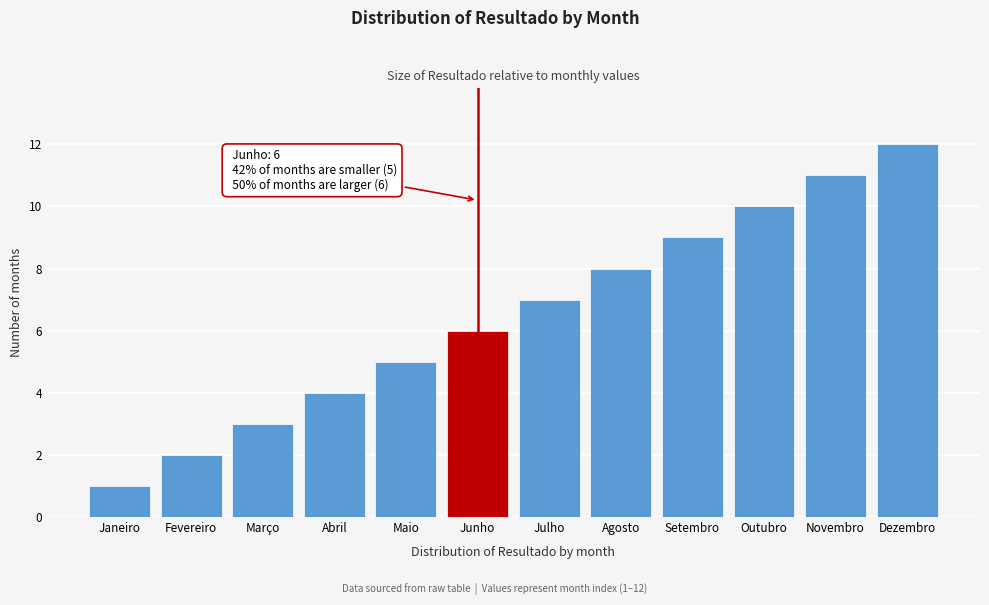

At which category does the chart reach its peak across all series?

Dezembro